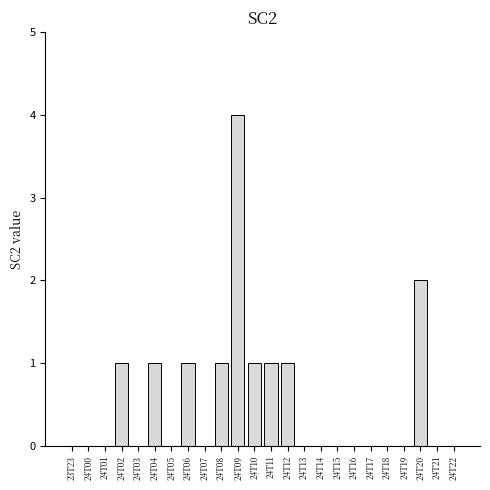

Reading left to right, extract all data points from this chart.

23T23=0	24T00=0	24T01=0	24T02=1	24T03=0	24T04=1	24T05=0	24T06=1	24T07=0	24T08=1	24T09=4	24T10=1	24T11=1	24T12=1	24T13=0	24T14=0	24T15=0	24T16=0	24T17=0	24T18=0	24T19=0	24T20=2	24T21=0	24T22=0